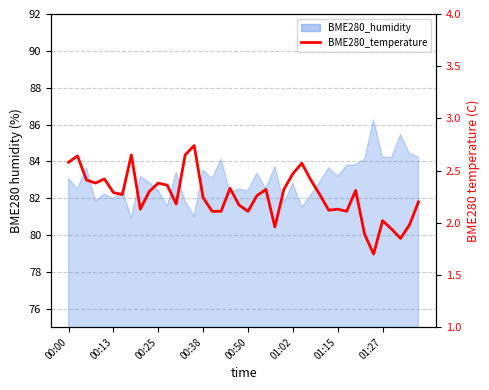

What is the smallest value displayed?

1.7